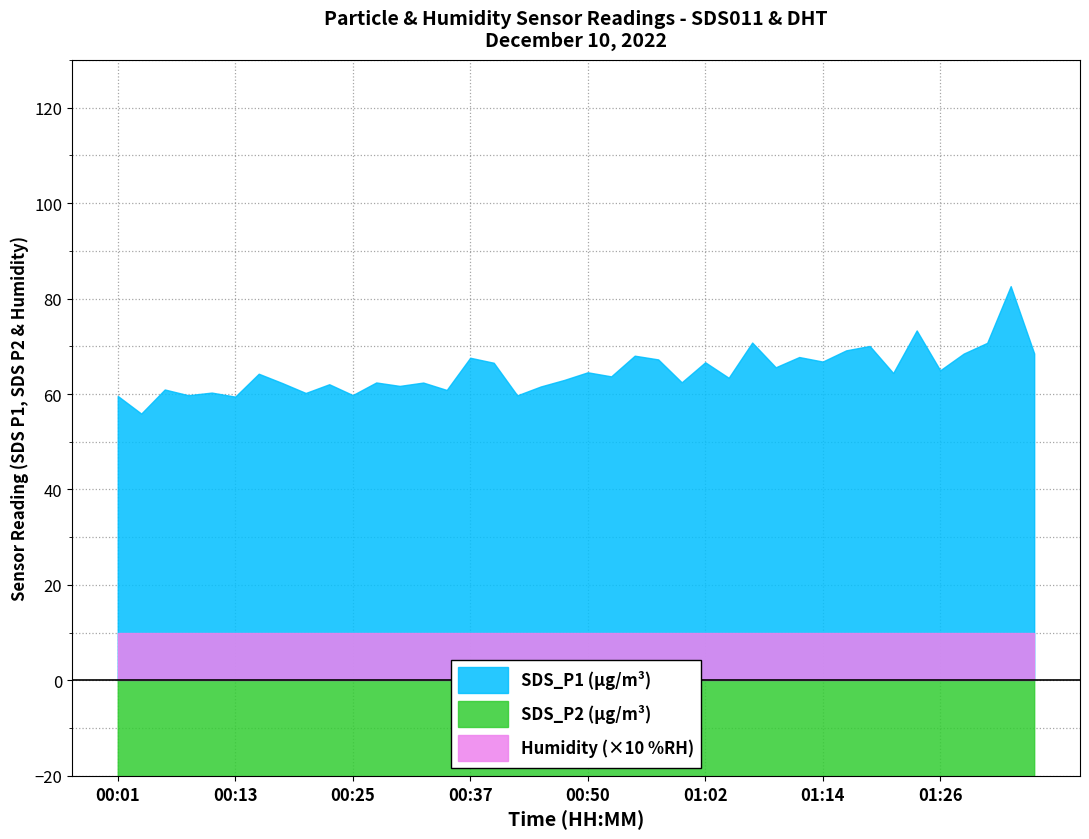

What are all the series names shown in the legend?

SDS_P1, SDS_P2, Humidity